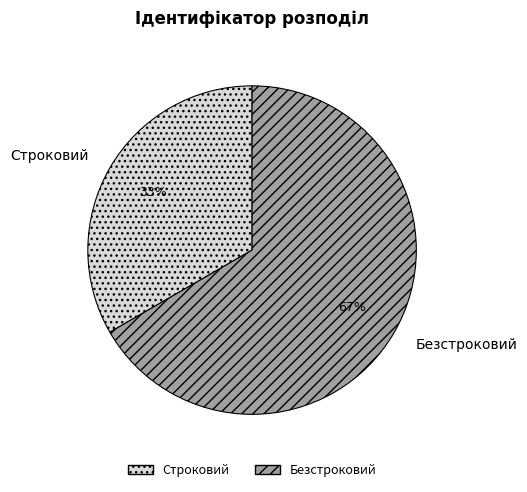

Is Безстроковий the majority of the pie?

Yes